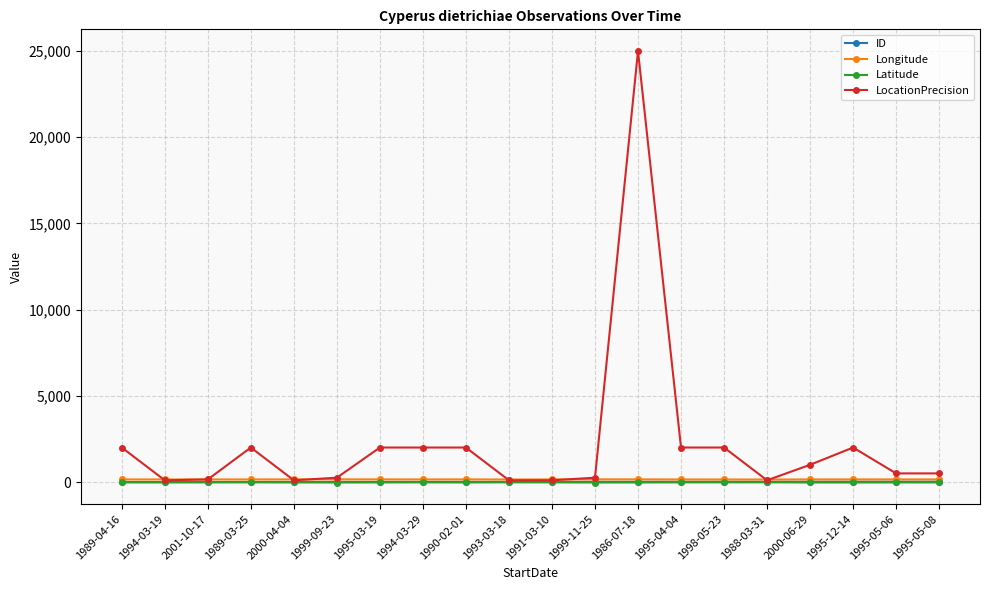

What is the label of the 12th point from the right?

1990-02-01